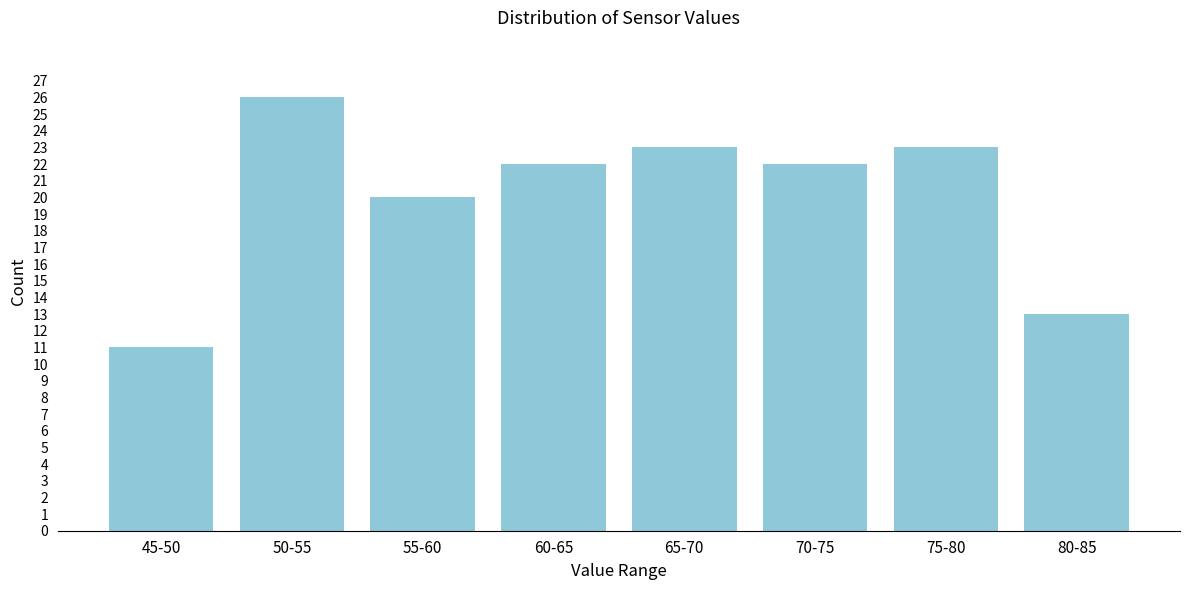

Reading left to right, transcribe all the data shown in this chart.

11	26	20	22	23	22	23	13